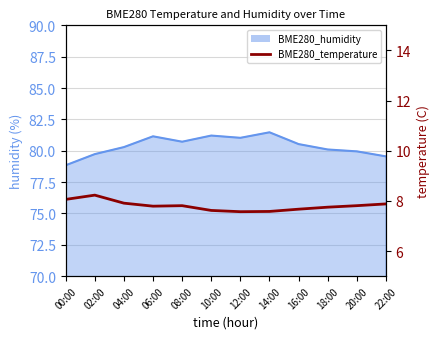

What is the average value?

7.8